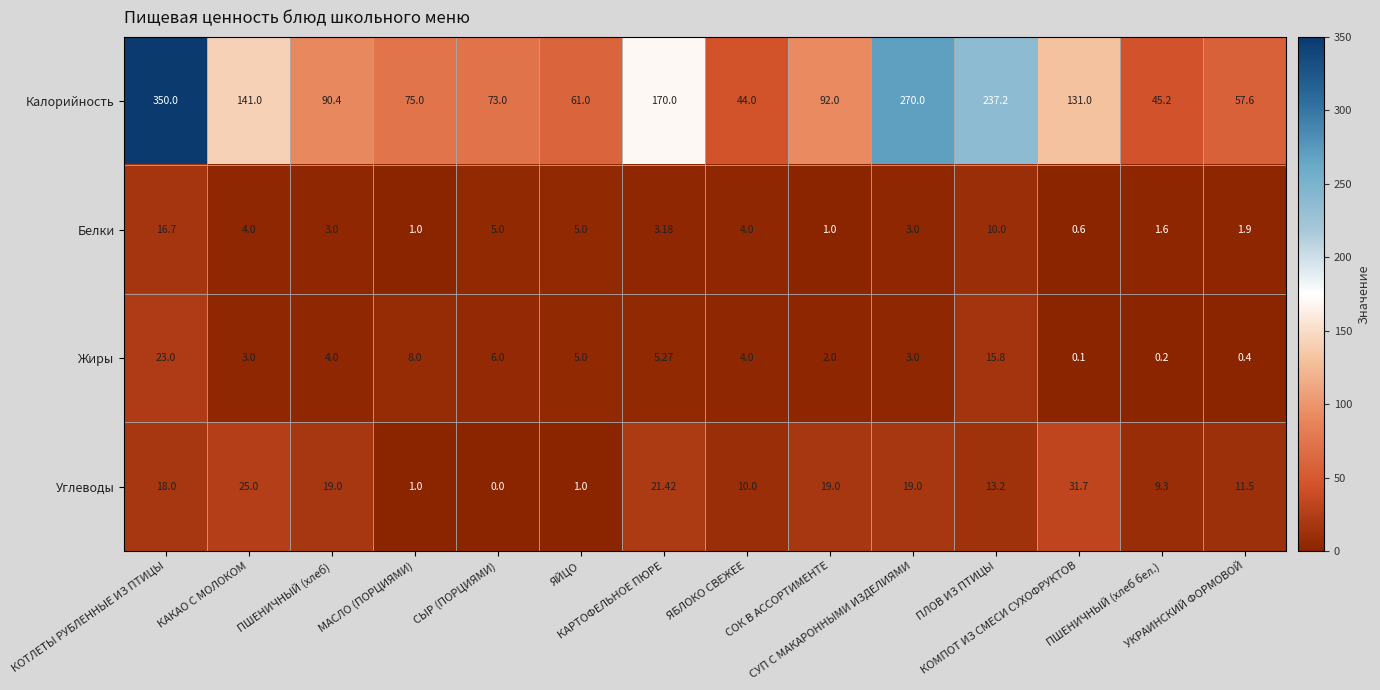

Which series has the largest range (max minus min)?

Калорийность